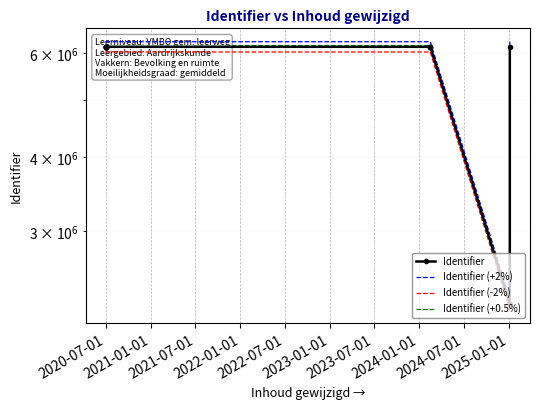

What position from the left is 2024-01-01?

8